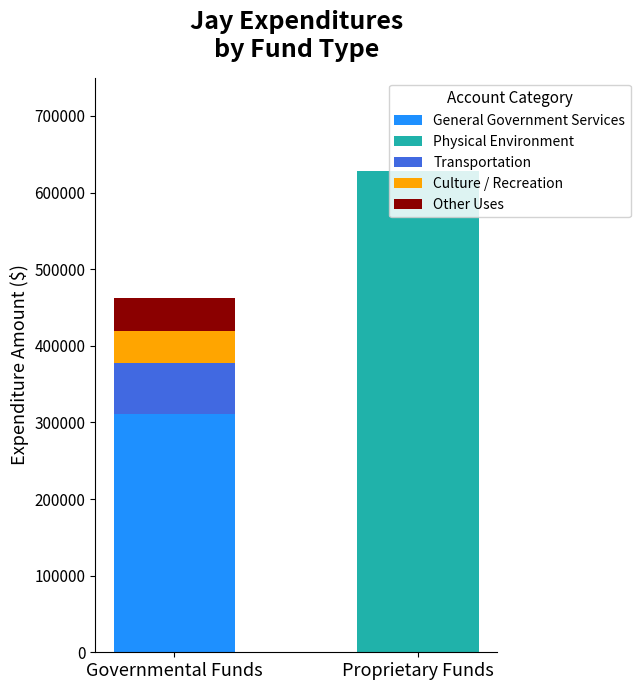

At which category is the sum across all series the highest?

Proprietary Funds